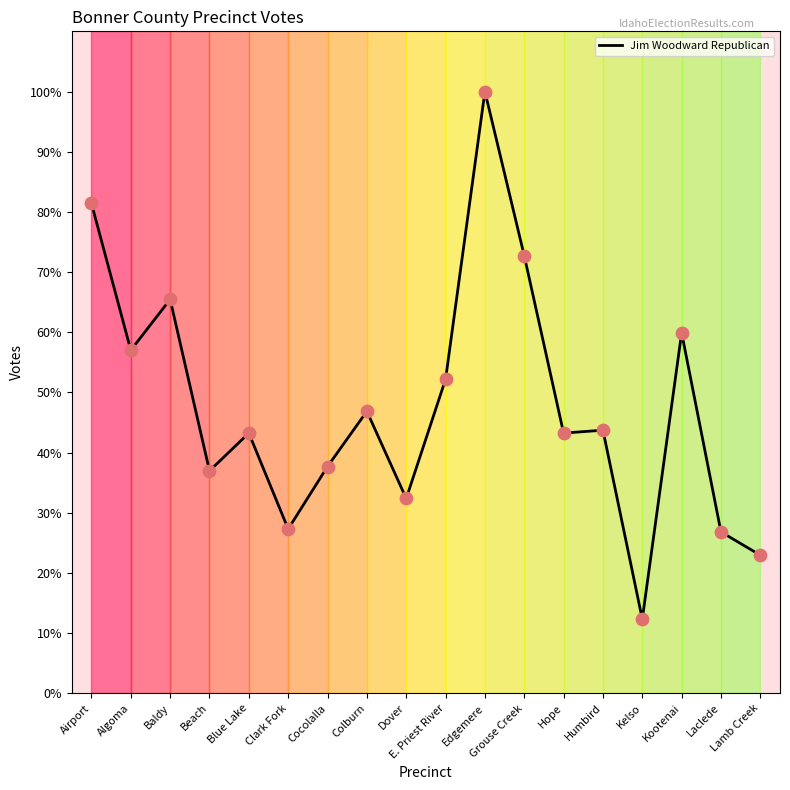

Between Lamb Creek and Kelso, which is larger?

Lamb Creek